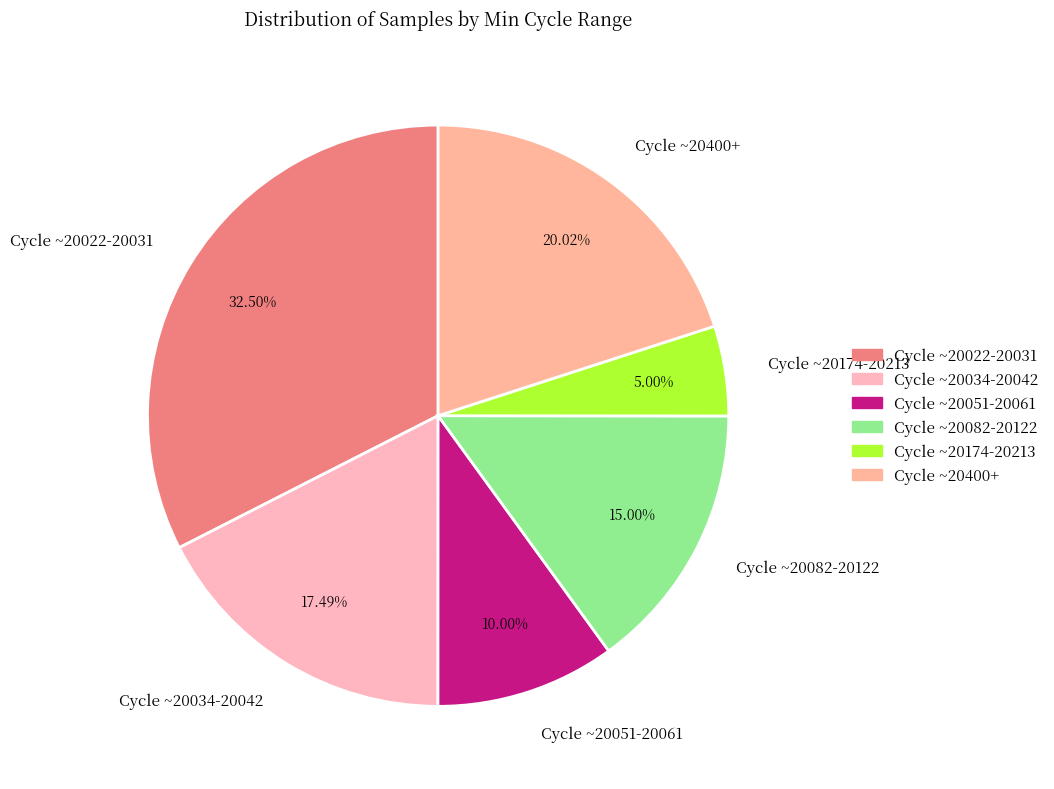

Is the sum of Cycle ~20082-20122 and Cycle ~20051-20061 greater than half?

No